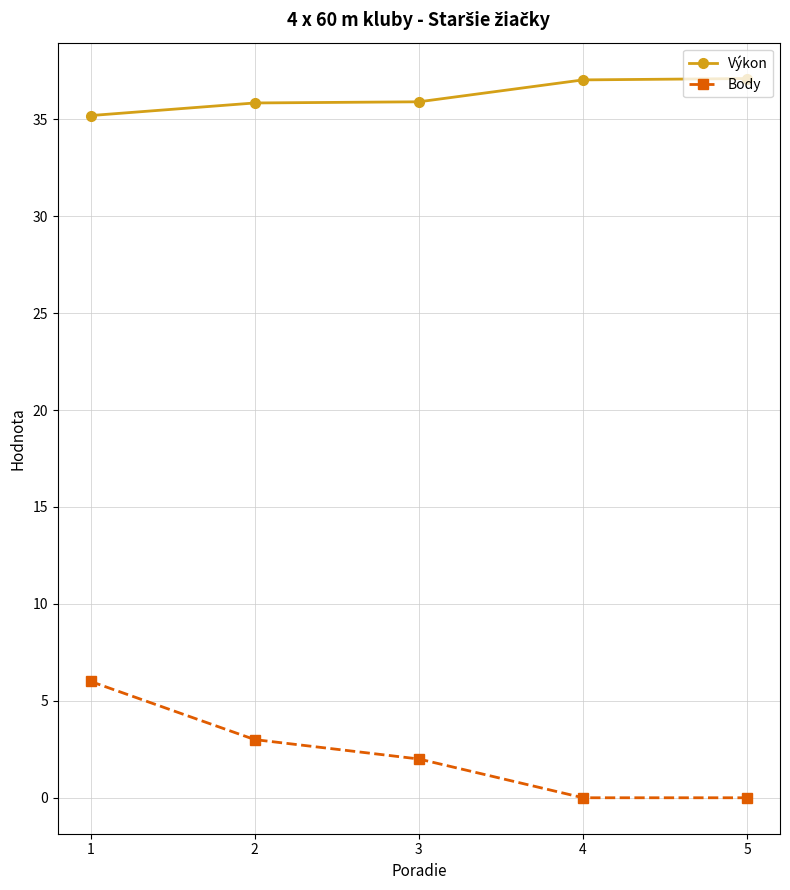

What is the value of the Body point at the 1st from the left?

6.0